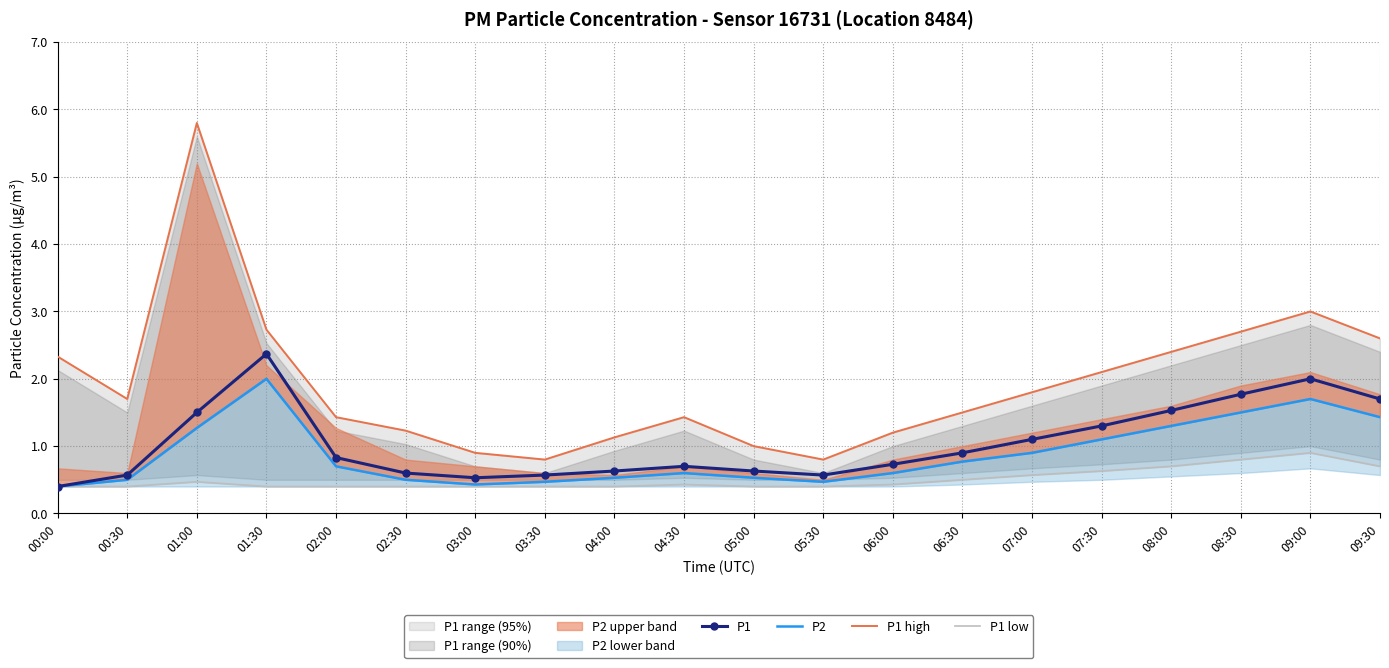

What is the difference between the maximum and minimum values in the P2 series?

1.6